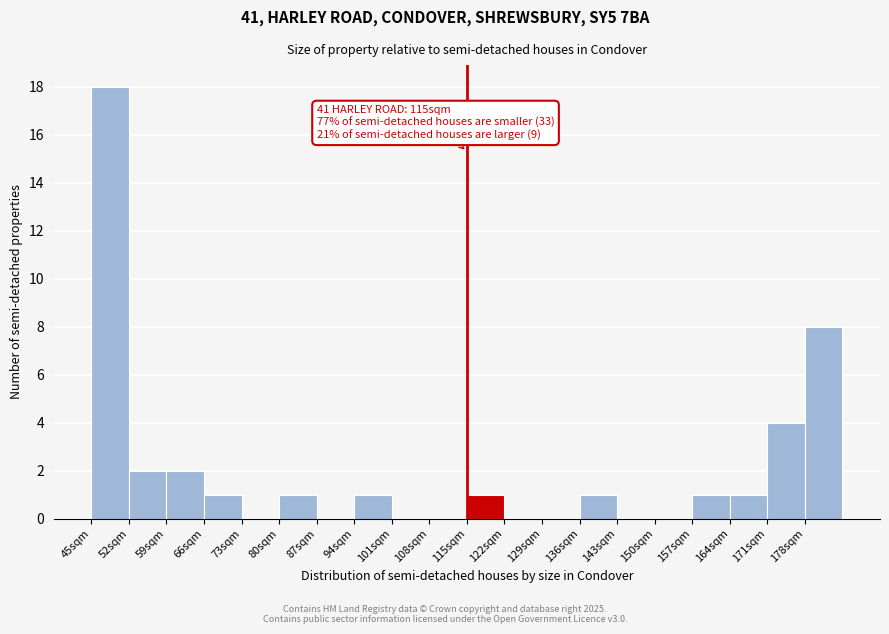

Which range on the x-axis has the tallest bar?

45 to 52